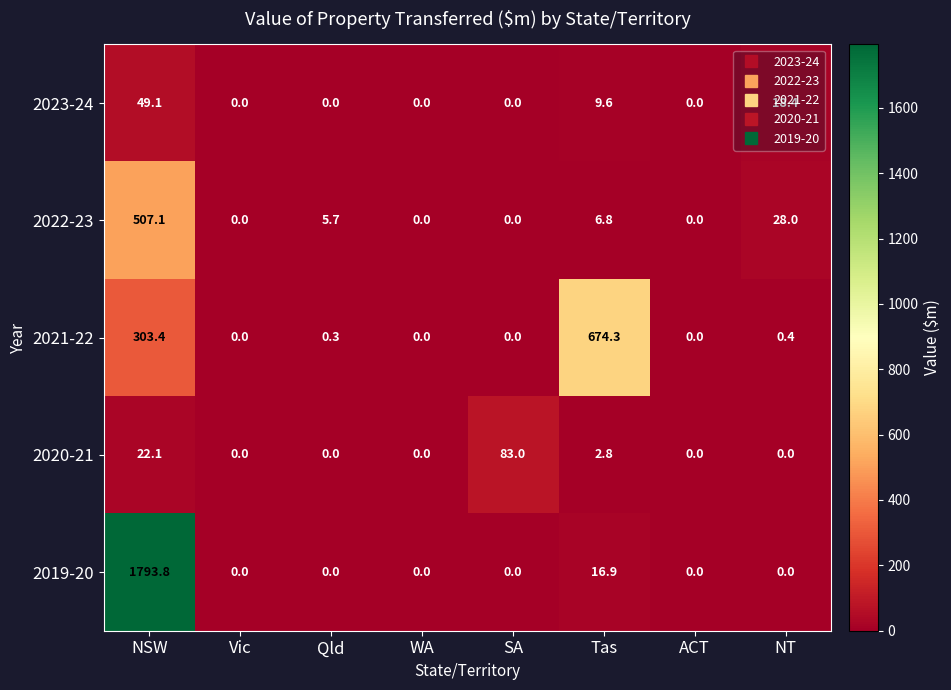

Which series has the largest range (max minus min)?

2019-20